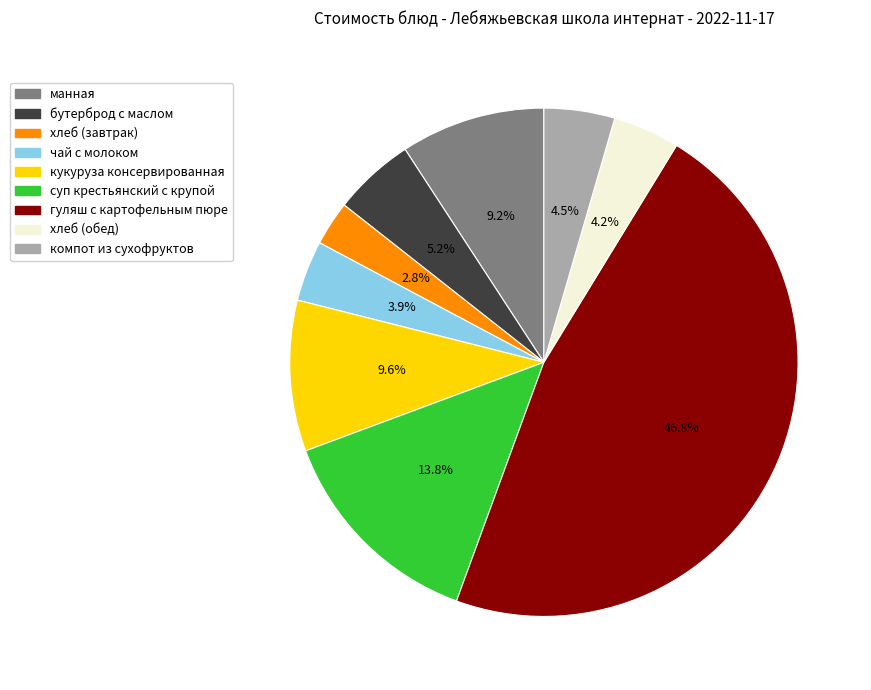

True or false: манная accounts for 3% of the total.

False